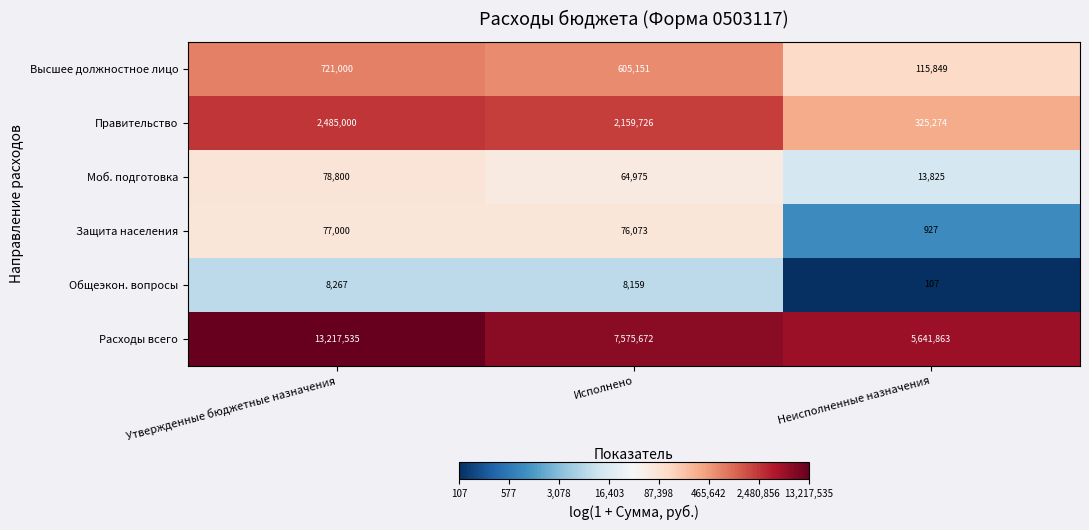

What is the sum of the Моб. подготовка values at Утвержденные бюджетные назначения and Неисполненные назначения?

92625